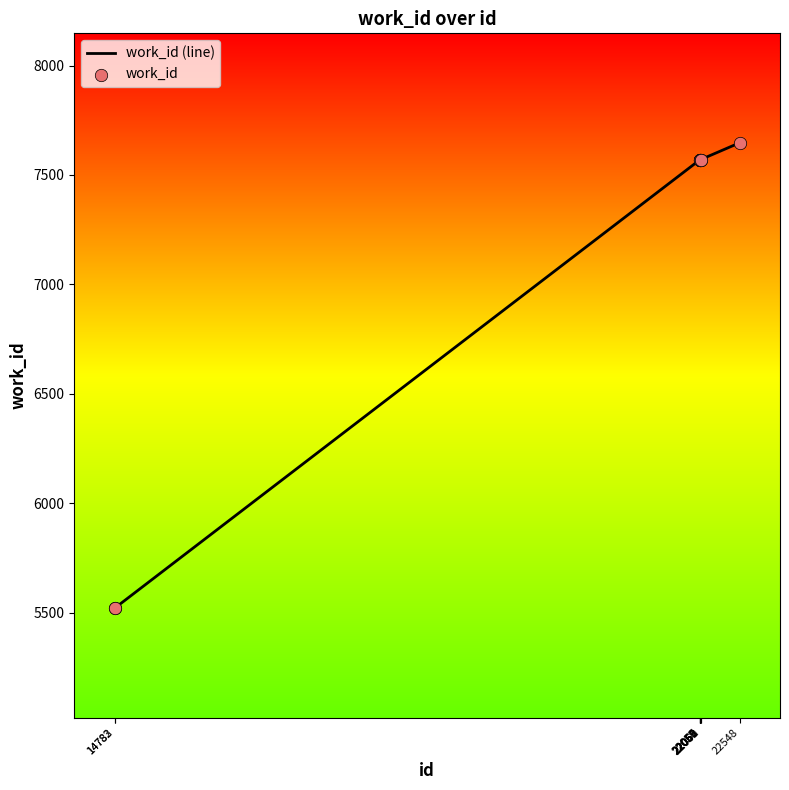

What is the minimum value shown in the chart?

5520